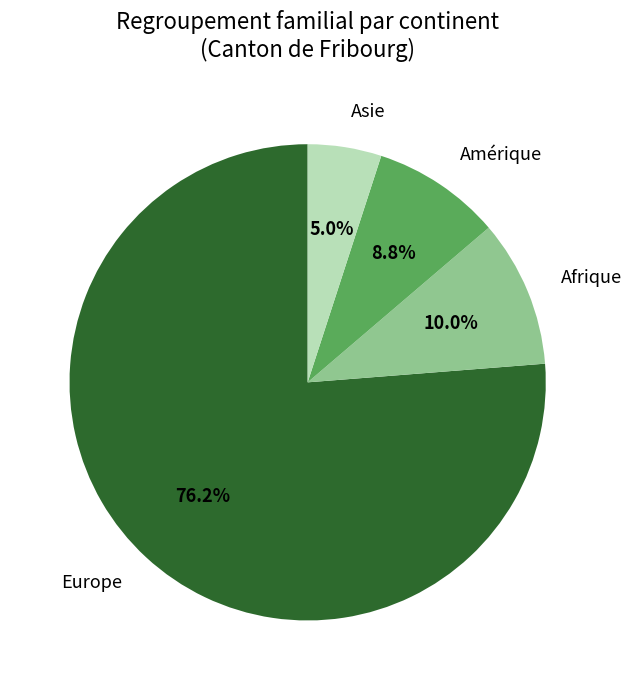

To the nearest percent, what portion does Afrique represent?

10%